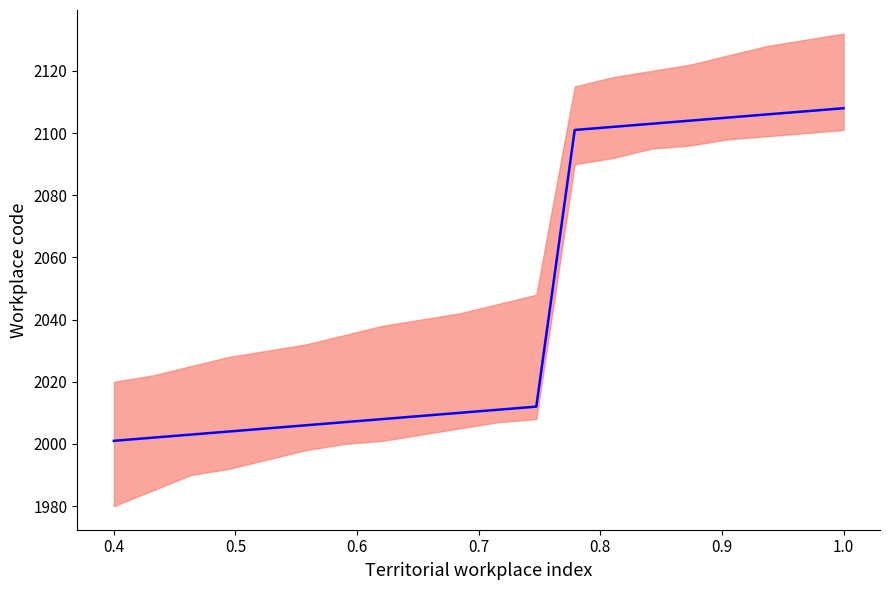

What is the difference between the maximum and second lowest values?

106